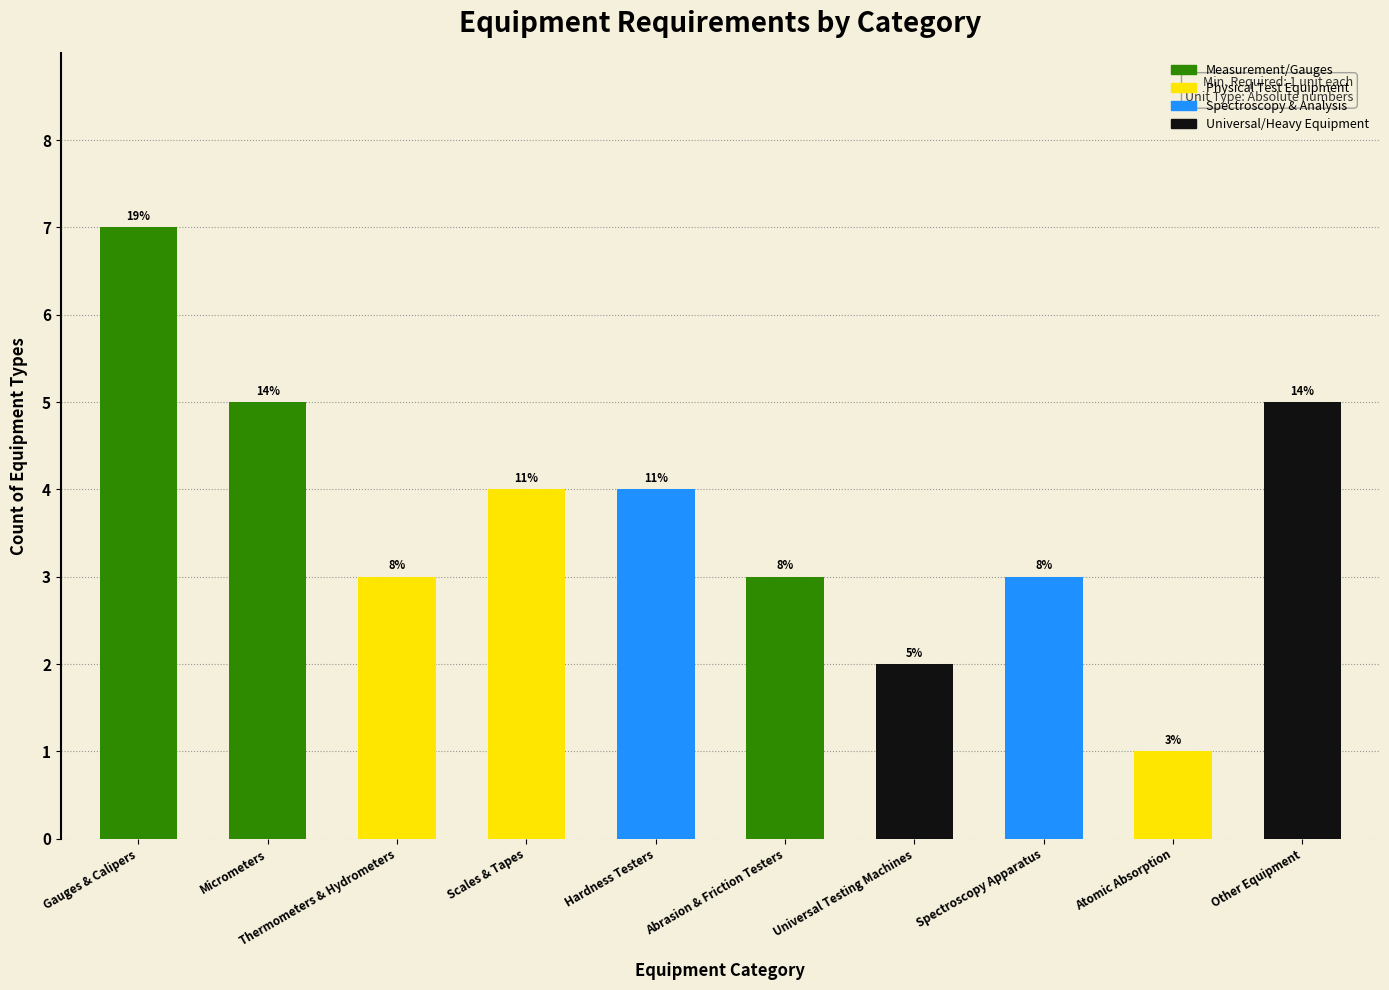

Are the bars horizontal?

No